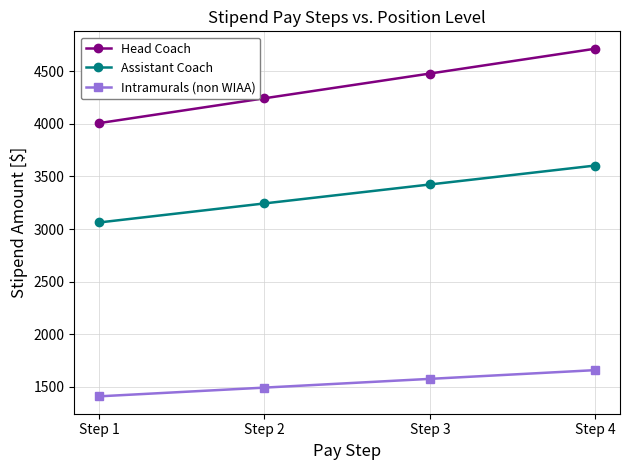

Where is Head Coach nearest to the value 4360?

Step 2